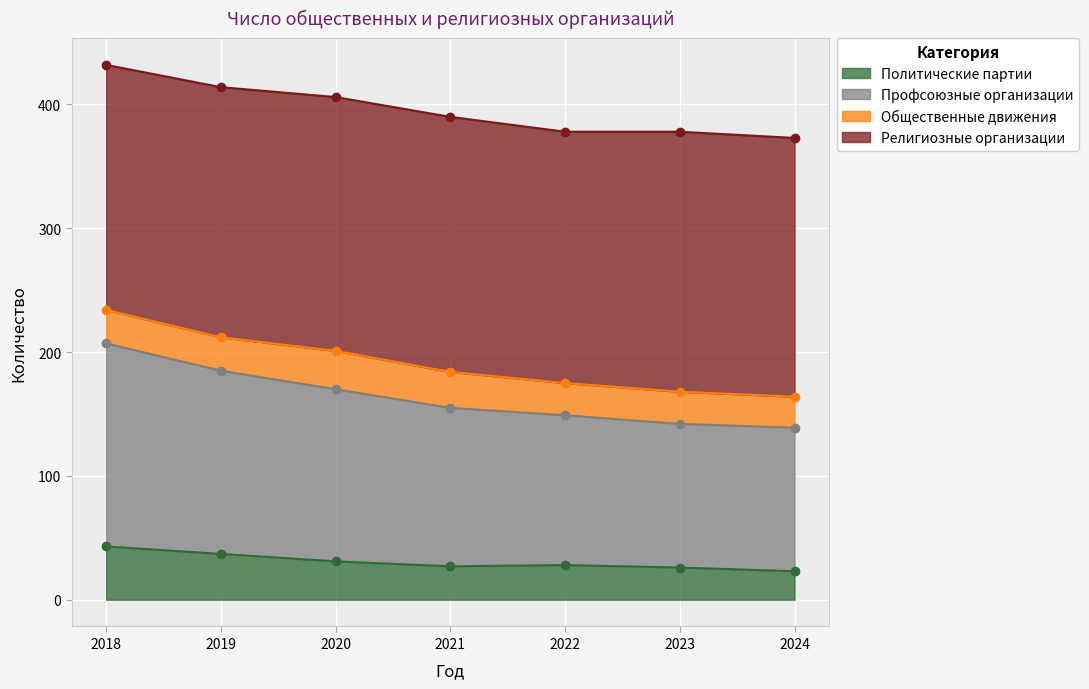

The Политические партии series shows 31 at 2020. True or false?

True